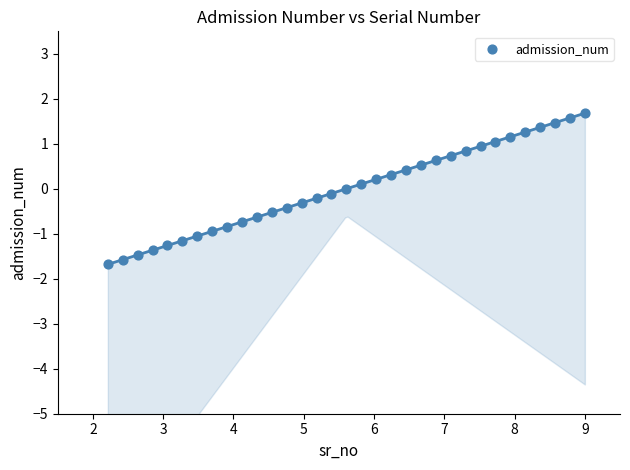

What is the range of Y values (max minus min)?

3.4